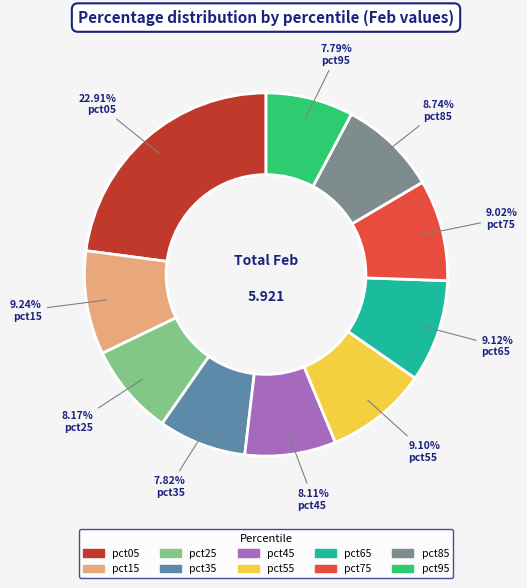

What portion of the pie excludes pct55?

90.9%